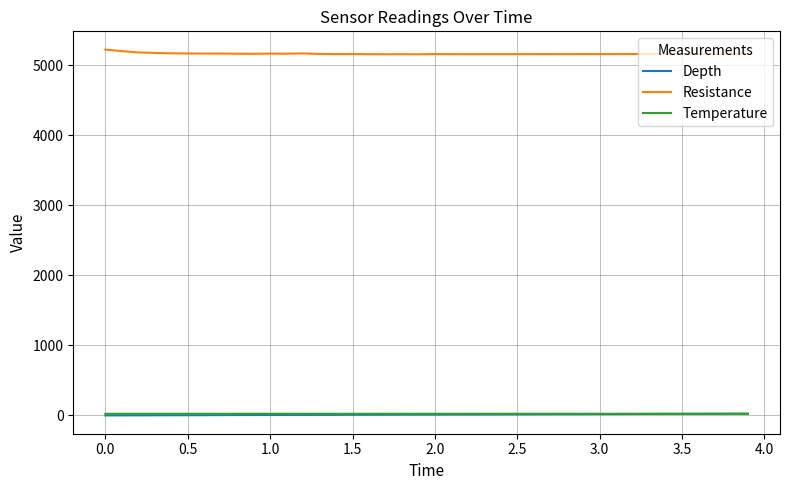

What is the highest value of the Resistance series?

5220.3